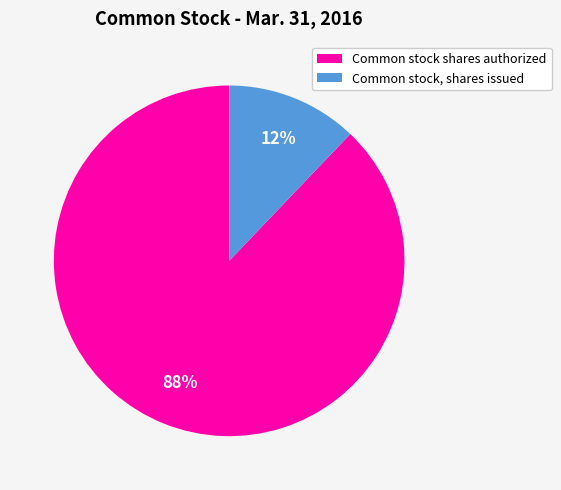

Do Common stock, shares issued and Common stock shares authorized together represent more than half of the pie?

Yes